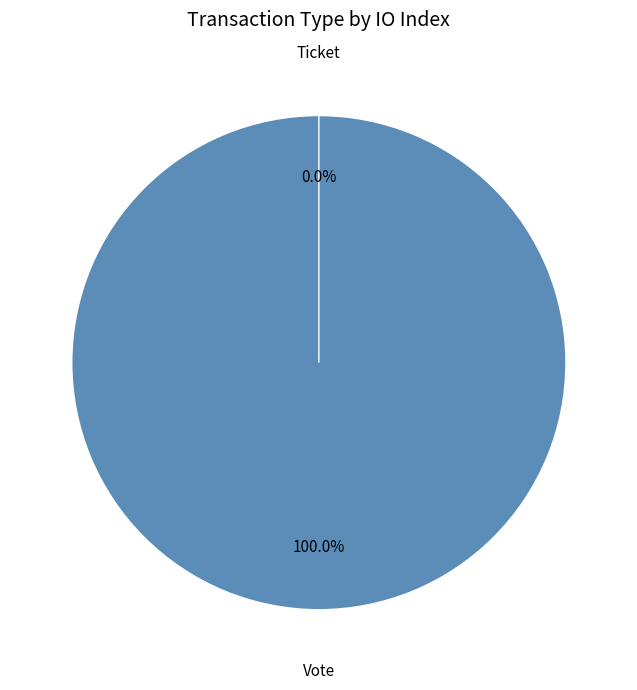

Is it true that Vote is 100% of the pie?

True